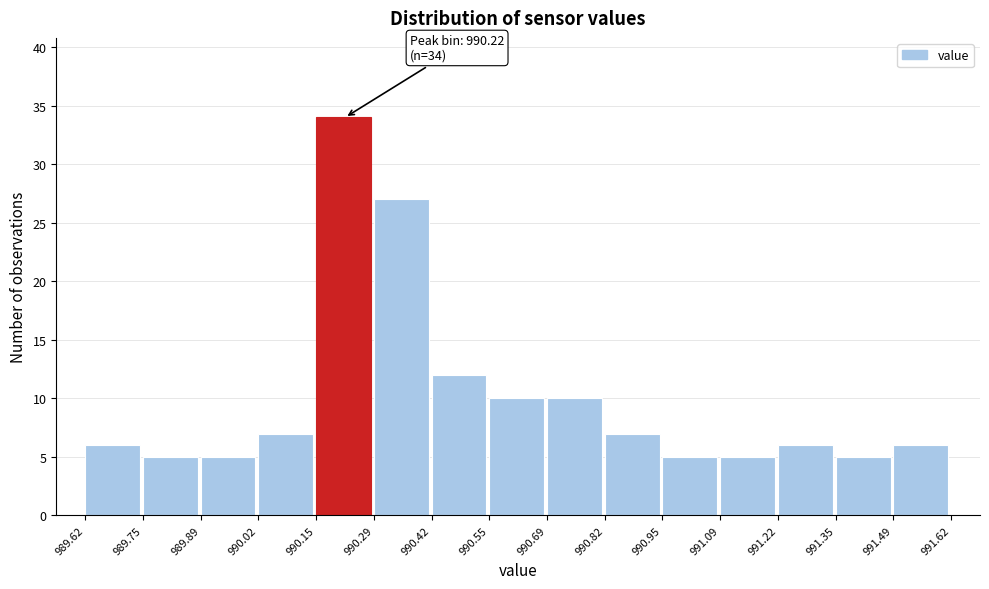

Over which range of the x-axis is the bar tallest?

990.15 to 990.29